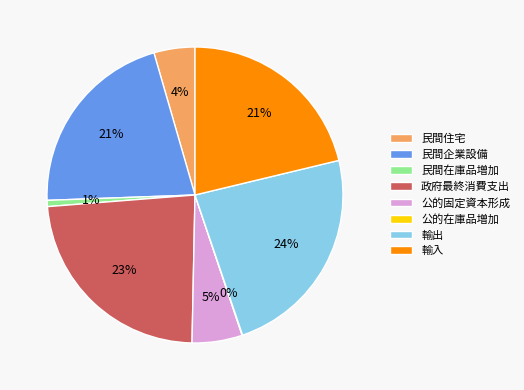

To the nearest percent, what is the average slice percentage?

12%